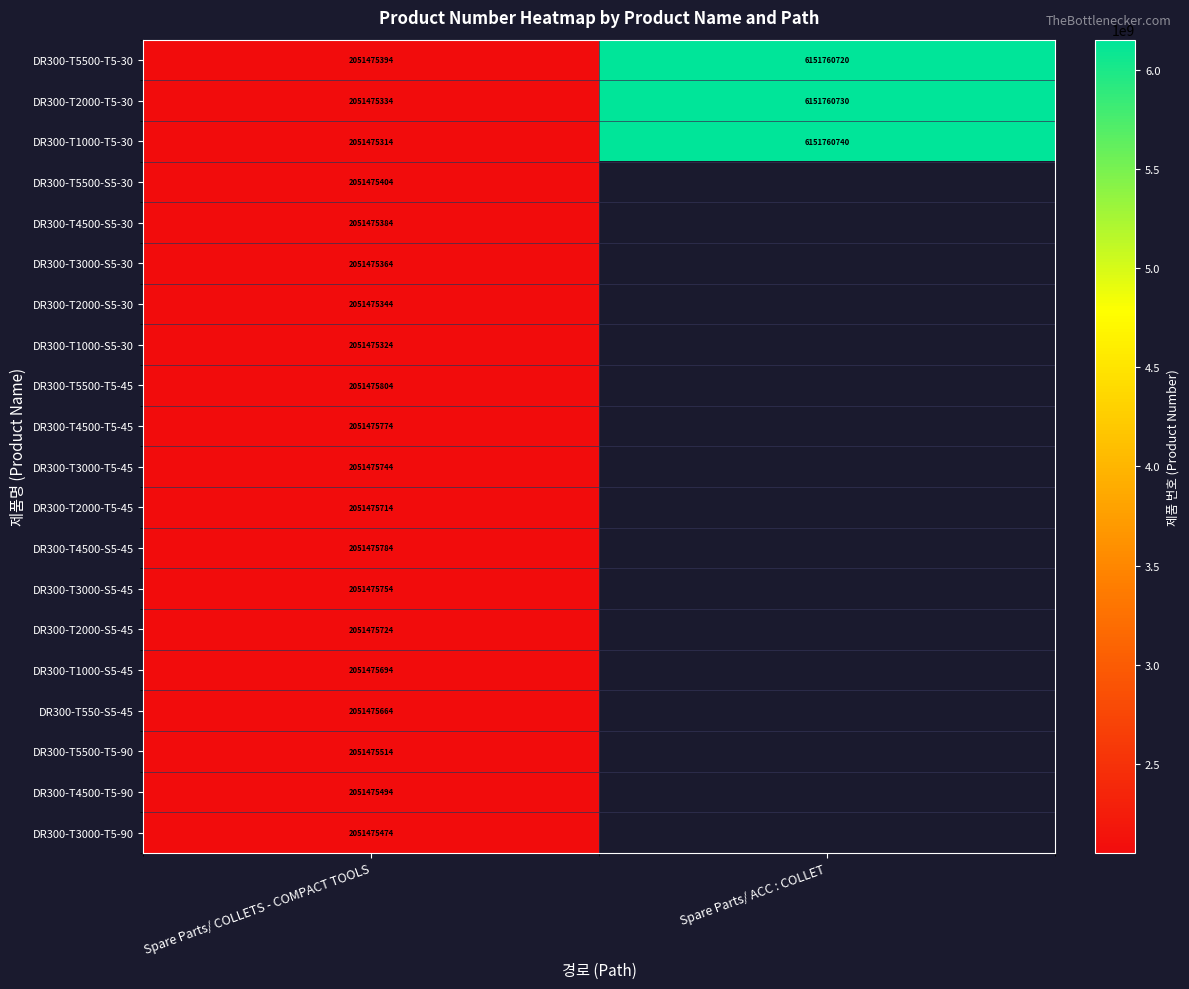

What is the difference between the highest and lowest values at Spare Parts/ COLLETS - COMPACT TOOLS?

490